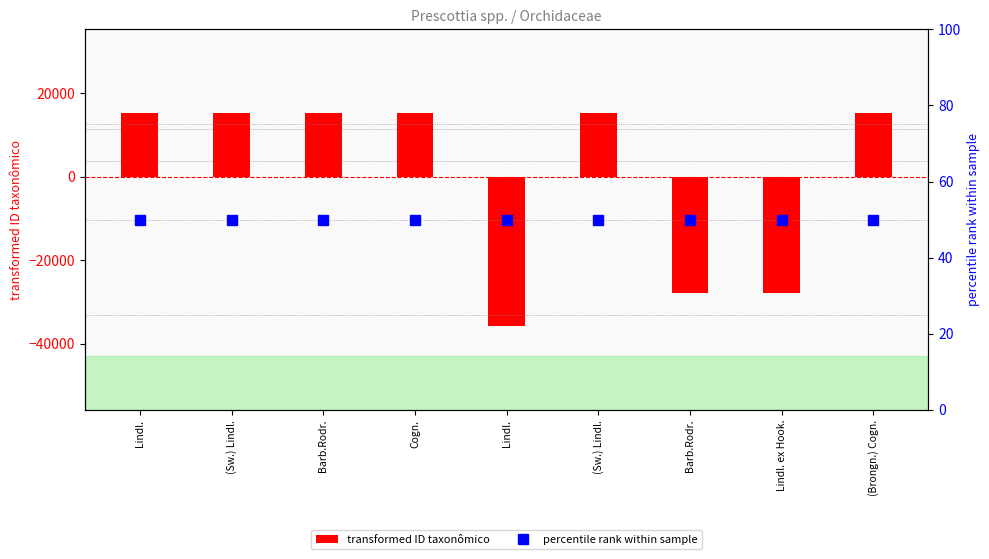

Reading left to right, what are all the values shown in this chart?

transformed ID taxonômico: Lindl.=15269	(Sw.) Lindl.=15288	Barb.Rodr.=15279	Cogn.=15265	Lindl.=-35837	(Sw.) Lindl.=15300	Barb.Rodr.=-27906	Lindl. ex Hook.=-27915	(Brongn.) Cogn.=15257
percentile rank within sample: Lindl.=50	(Sw.) Lindl.=50	Barb.Rodr.=50	Cogn.=50	Lindl.=50	(Sw.) Lindl.=50	Barb.Rodr.=50	Lindl. ex Hook.=50	(Brongn.) Cogn.=50